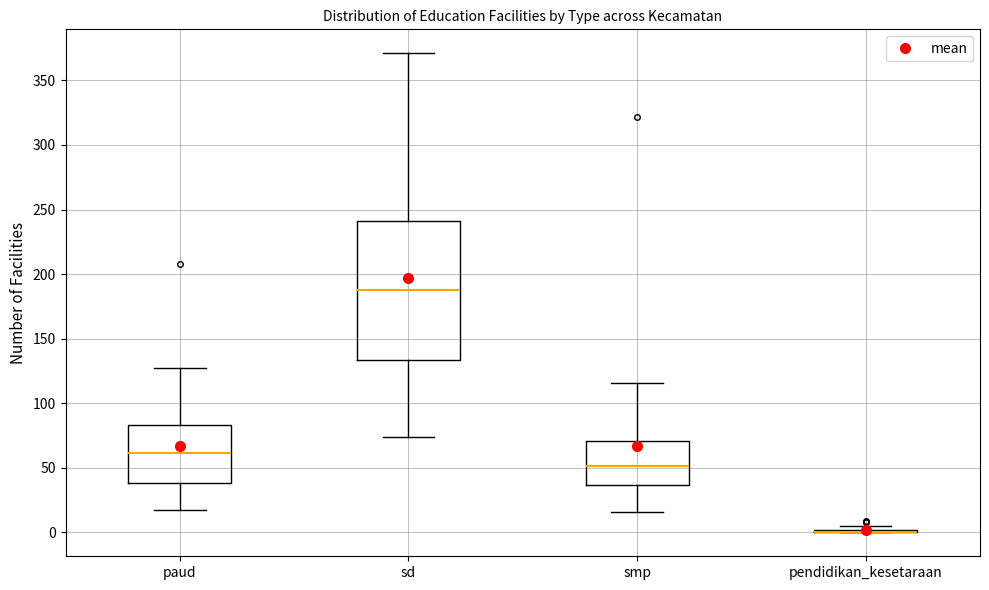

Reading left to right, read every box against the y-axis: the position of its median line, the range the box covers, and the ends of its whiskers. The values are not printed on the chart, so give them approximately, as read against the axis.

paud: median 60, box 40 to 85, whiskers 15 to 125
sd: median 190, box 135 to 240, whiskers 75 to 370
smp: median 50, box 35 to 70, whiskers 15 to 115
pendidikan_kesetaraan: box collapsed to a line at 0, whiskers 0 to 5